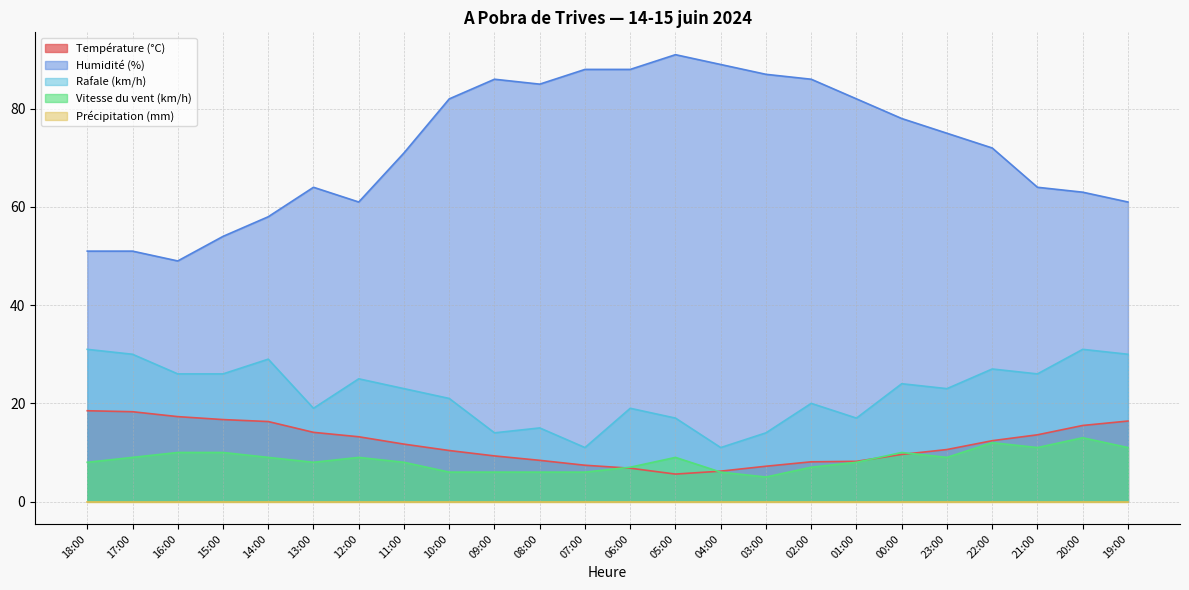

What is the maximum value shown in the chart?

91.0